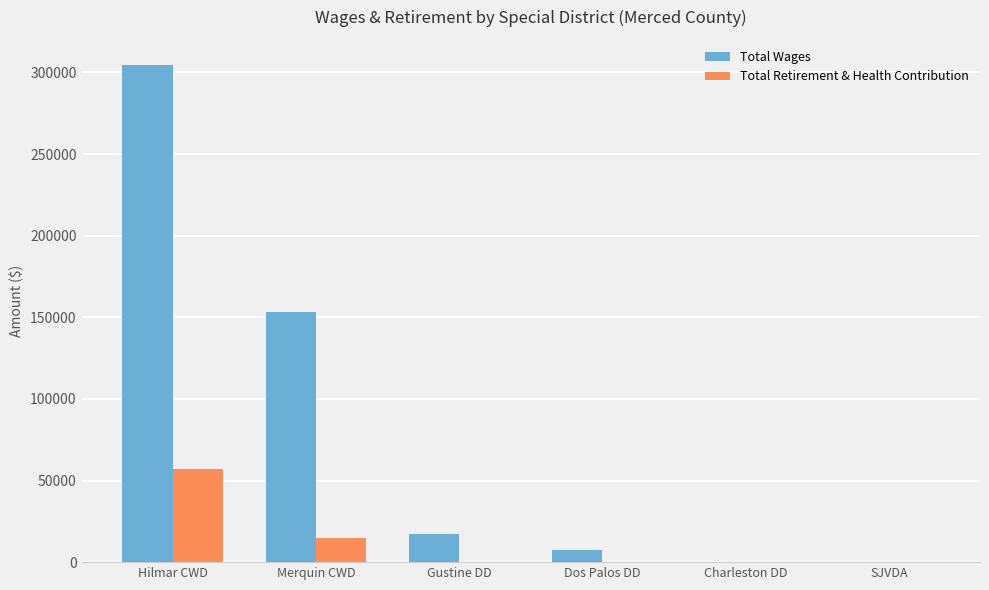

What is the total value across all series at Dos Palos DD?

7718